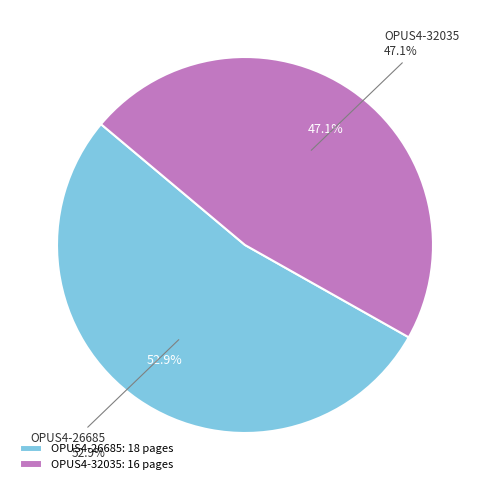

How many segments does this pie chart have?

2